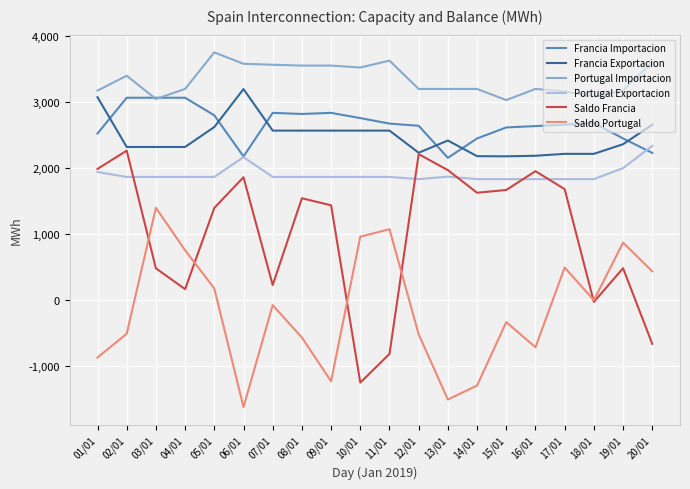

At which category does the chart reach its peak across all series?

05/01